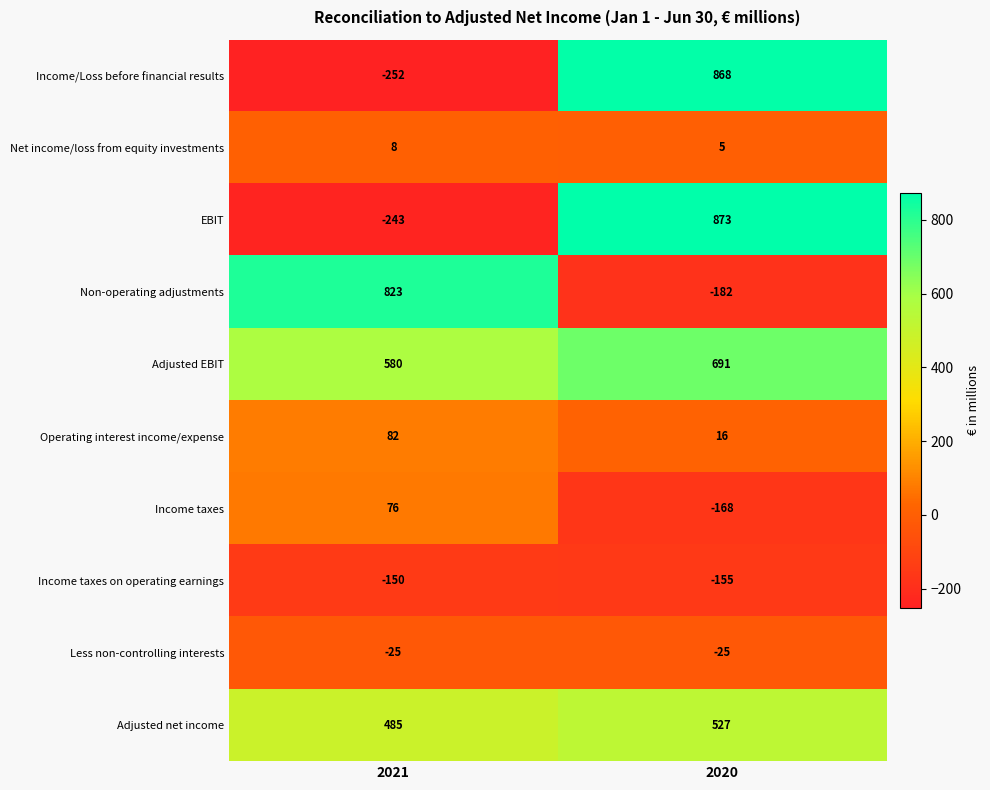

Is the value of EBIT at 2021 greater than the value of Income taxes on operating earnings at 2021?

No